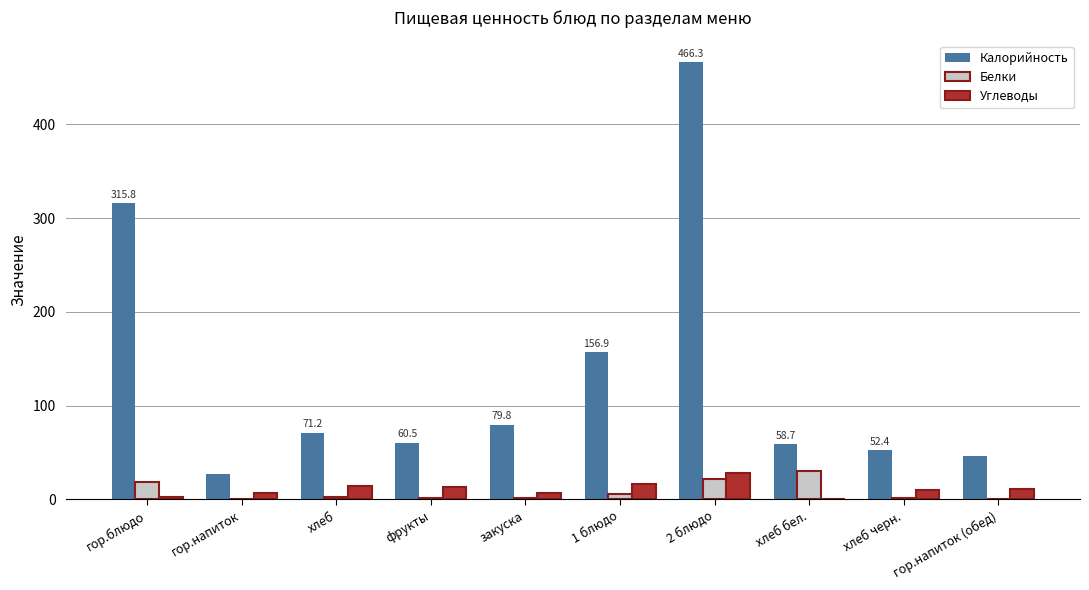

Which series has the largest total across all categories?

Калорийность